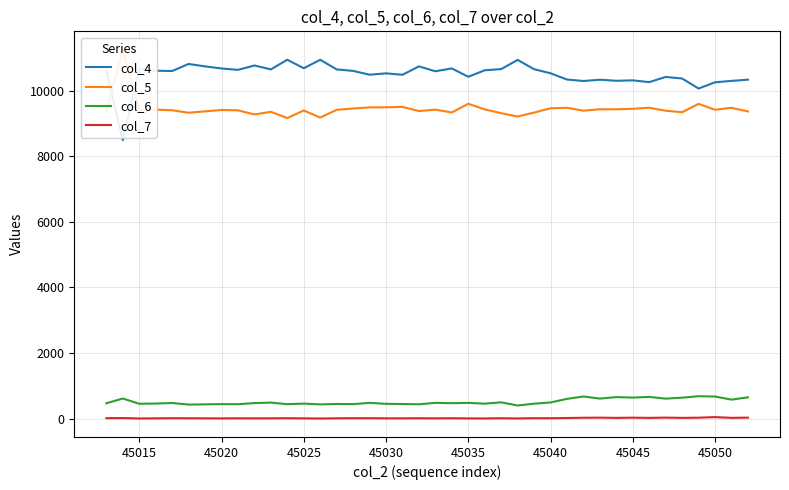

Does the chart display data point markers on the line(s)?

No